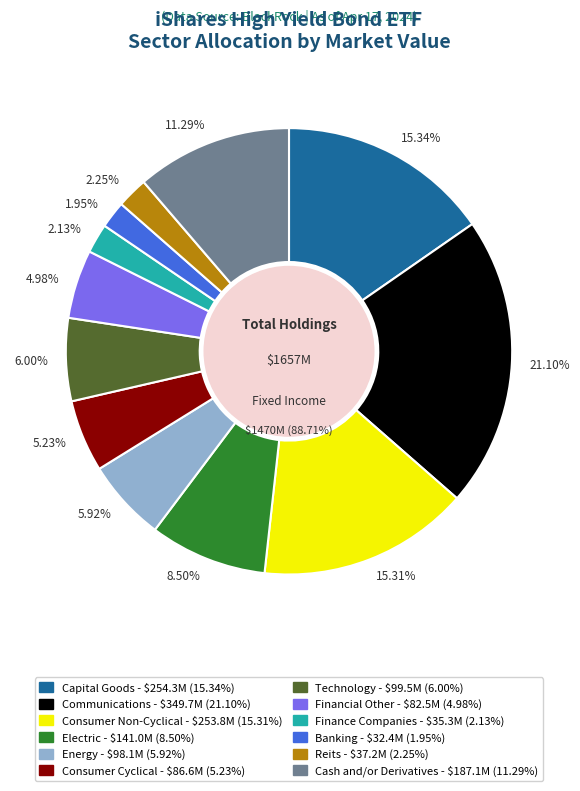

Does Financial Other account for over 50% of the chart?

No